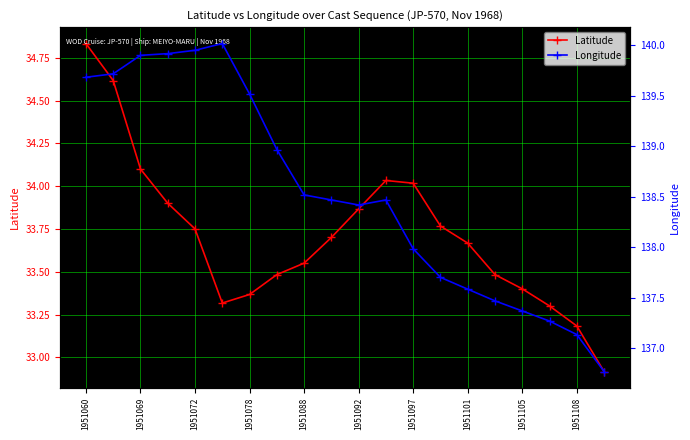

At which label does Latitude first exceed 33?

1951060